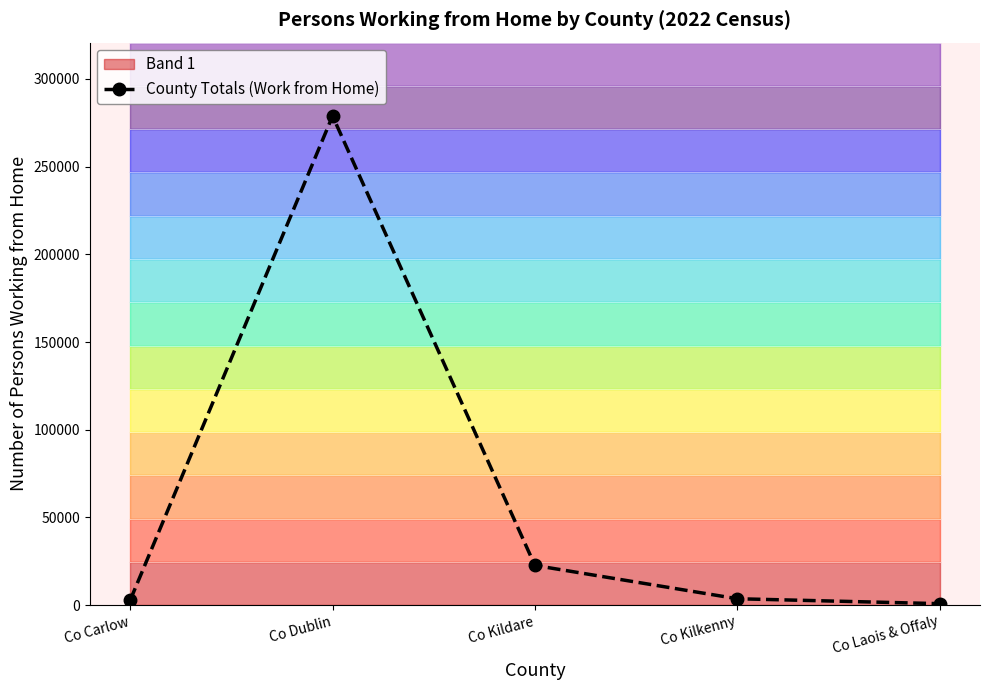

How many interior local peaks (higher than both neighbors) does the data have?

1